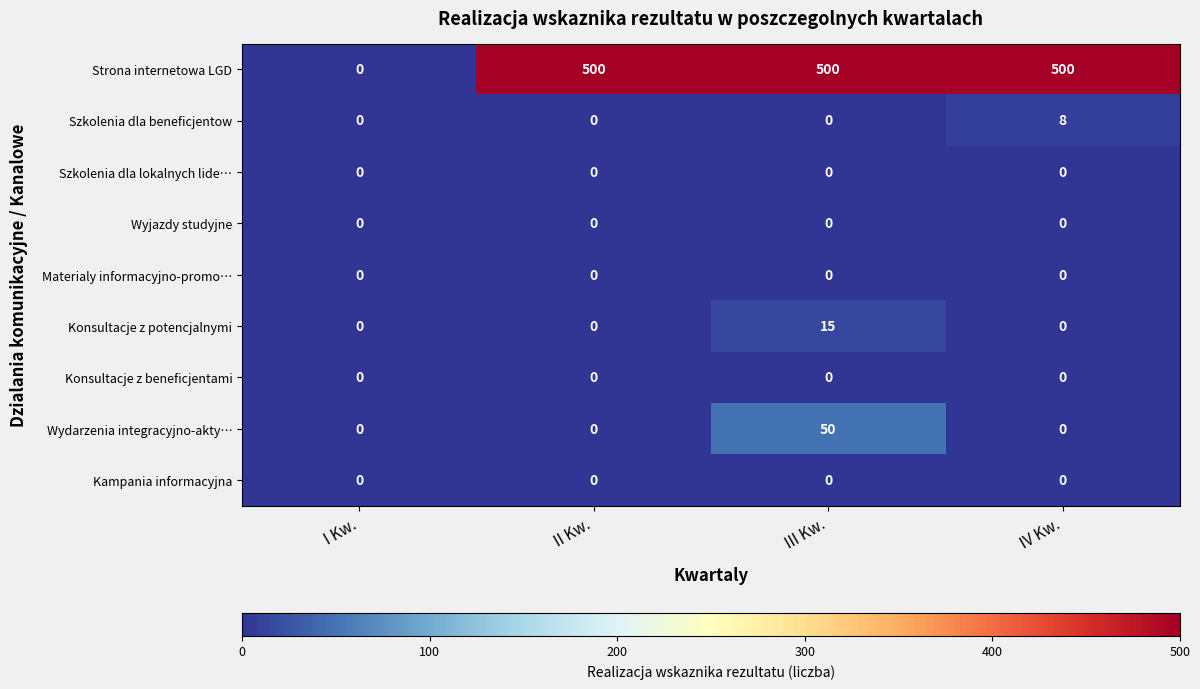

What is the total value across all series at III Kw.?

565